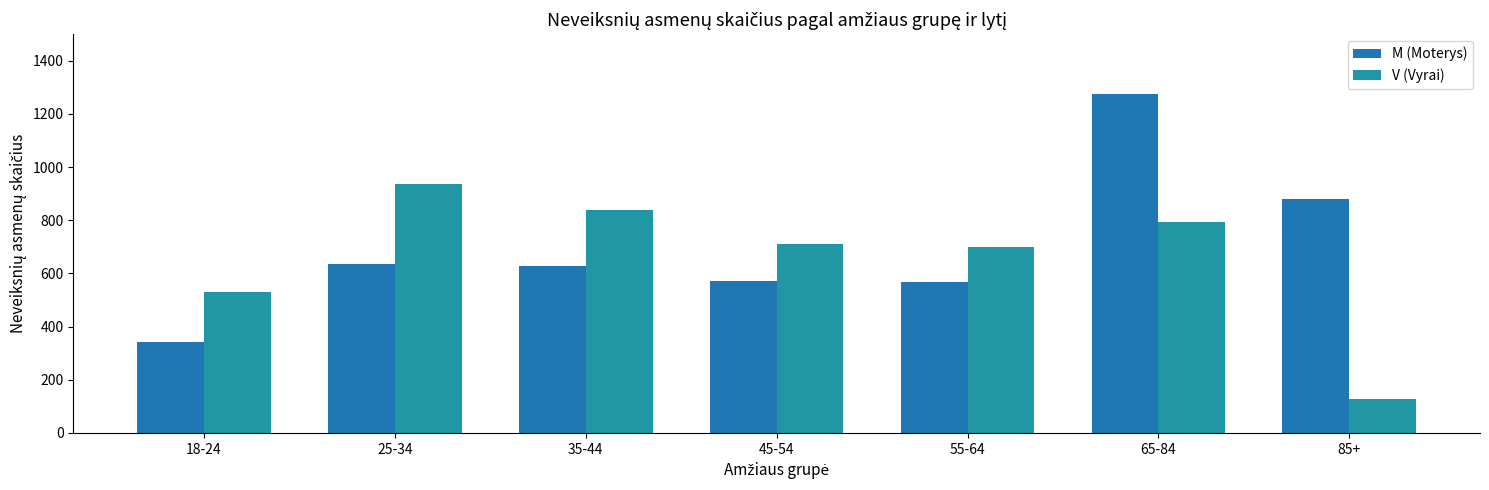

Is the value of V (Vyrai) at 55-64 greater than the value of M (Moterys) at 35-44?

Yes